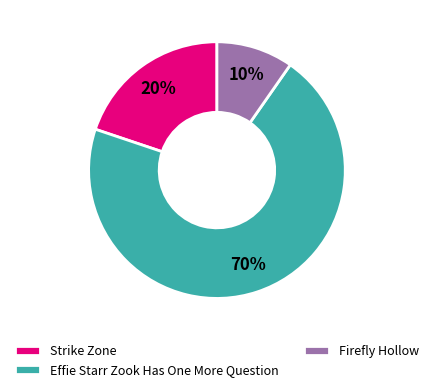

To the nearest percent, what is the combined percentage of Strike Zone and Firefly Hollow?

30%